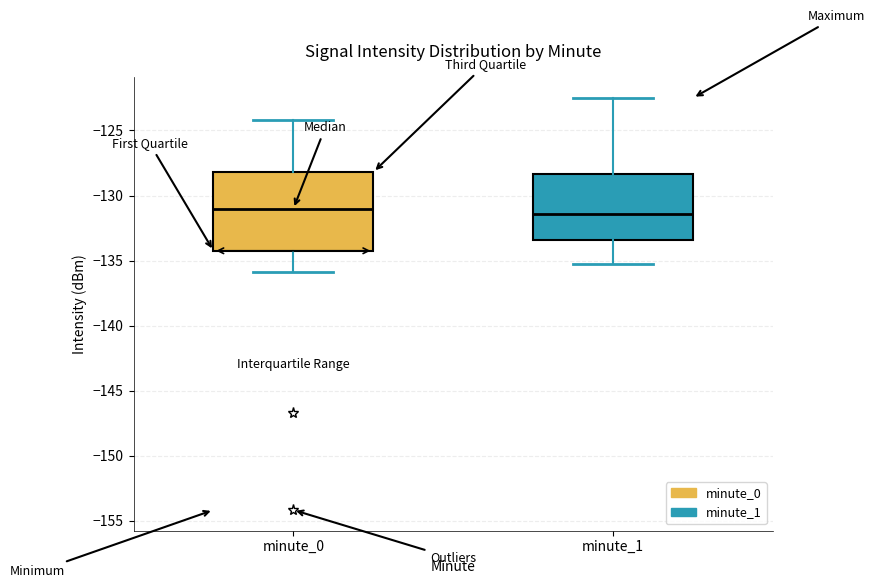

Reading left to right, read every box against the y-axis: the position of its median line, the range the box covers, and the ends of its whiskers. The values are not printed on the chart, so give them approximately, as read against the axis.

minute_0: median -131.0, box -134.5 to -128.0, whiskers -136.0 to -124.0
minute_1: median -131.5, box -133.5 to -128.5, whiskers -135.5 to -122.5